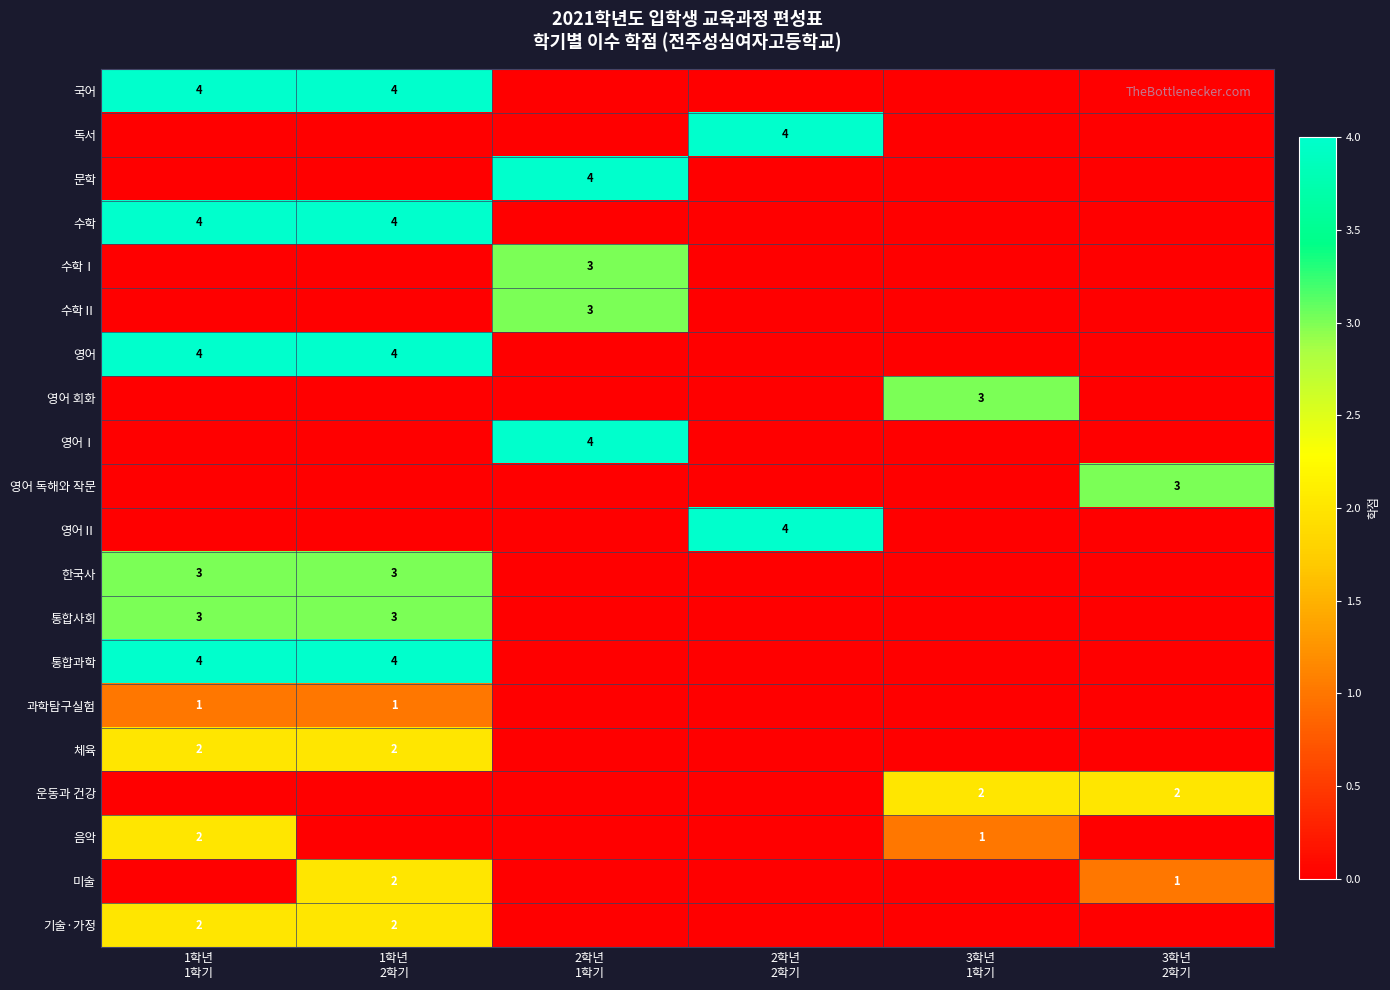

What is the sum of the 음악 values at 3학년 1학기 and 1학년 2학기?

1